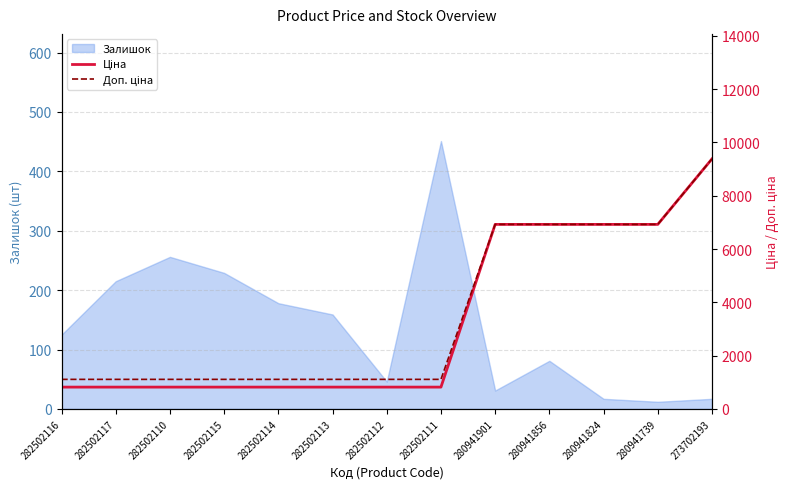

The Доп. ціна series shows 6925.7 at 280941901. True or false?

True